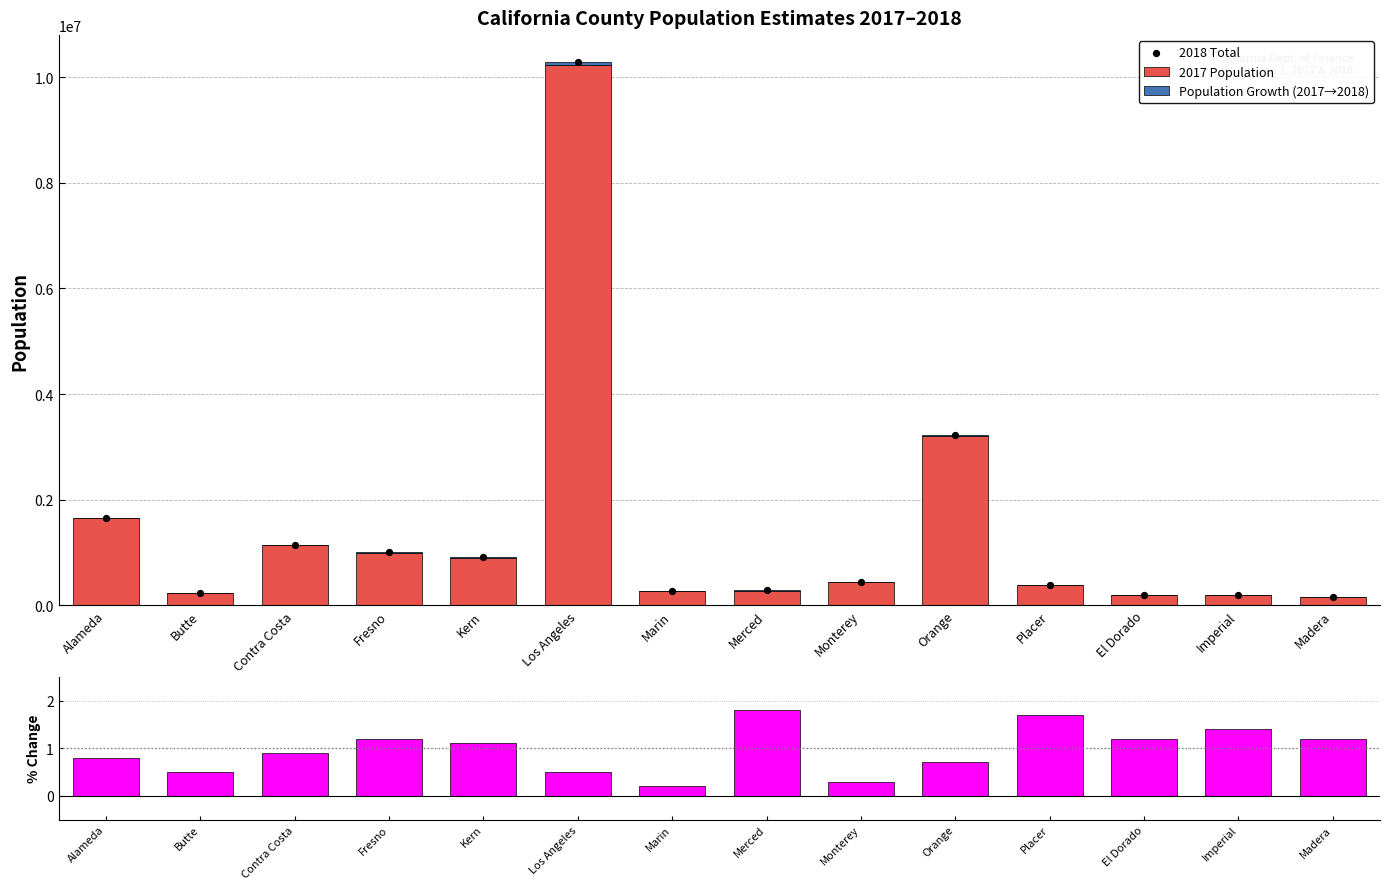

At which category is the sum across all series the highest?

Los Angeles